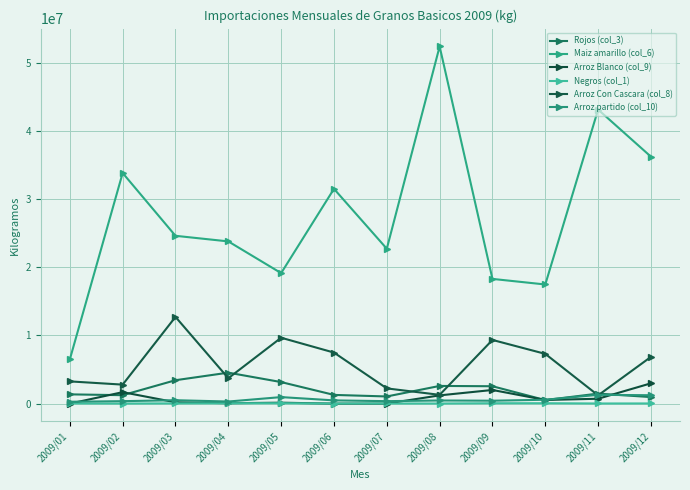

Reading left to right, extract all data points from this chart.

Rojos (col_3): 2009/01=1359634.4	2009/02=1238705.5	2009/03=3434438.6	2009/04=4543741.9	2009/05=3160364.0	2009/06=1279432.8	2009/07=1050652.9	2009/08=2595019.5	2009/09=2550926.6	2009/10=519051.0	2009/11=1471704.3	2009/12=960407.3
Maiz amarillo (col_6): 2009/01=6491739.0	2009/02=33828498.0	2009/03=24617274.0	2009/04=23795690.0	2009/05=19142167.0	2009/06=31504109.0	2009/07=22722954.0	2009/08=52391648.0	2009/09=18294768.0	2009/10=17476355.0	2009/11=43136455.0	2009/12=36224743.0
Arroz Blanco (col_9): 2009/01=14.3	2009/02=1683120.7	2009/03=193880.6	2009/04=60974.2	2009/05=138586.0	2009/06=11.0	2009/07=5427.1	2009/08=1211343.6	2009/09=2003382.2	2009/10=534356.7	2009/11=716769.6	2009/12=2979535.8
Negros (col_1): 2009/01=36060.3	2009/02=13705.6	2009/03=37284.3	2009/04=55572.6	2009/05=61126.2	2009/06=13425.0	2009/07=22474.9	2009/08=16224.5	2009/09=59516.2	2009/10=60820.3	2009/11=21772.7	2009/12=27257.1
Arroz Con Cascara (col_8): 2009/01=3262068.0	2009/02=2787699.0	2009/03=12722052.0	2009/04=3727092.0	2009/05=9666029.0	2009/06=7488821.2	2009/07=2234348.0	2009/08=1289582.0	2009/09=9342489.0	2009/10=7298571.0	2009/11=1212814.1	2009/12=6859245.8
Arroz partido (col_10): 2009/01=275889.7	2009/02=361503.0	2009/03=501972.0	2009/04=308616.0	2009/05=957934.9	2009/06=476185.0	2009/07=362615.0	2009/08=461550.8	2009/09=428319.7	2009/10=570582.9	2009/11=1288409.2	2009/12=1232212.5